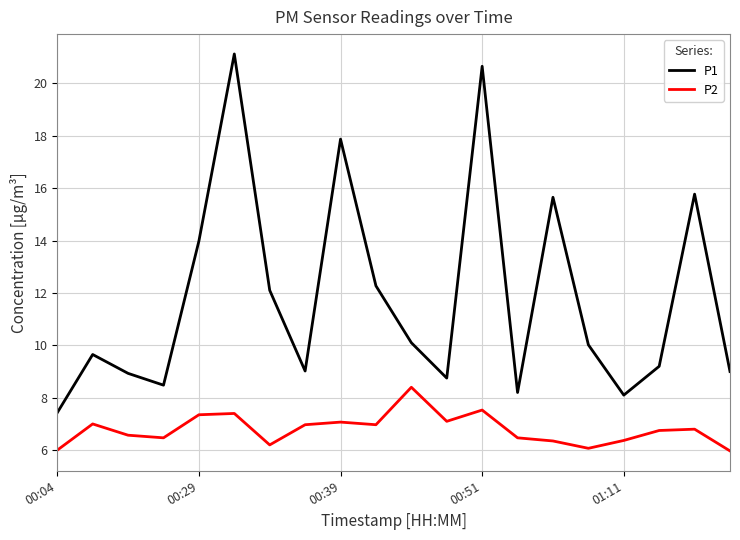

What is the minimum value shown in the chart?

6.0